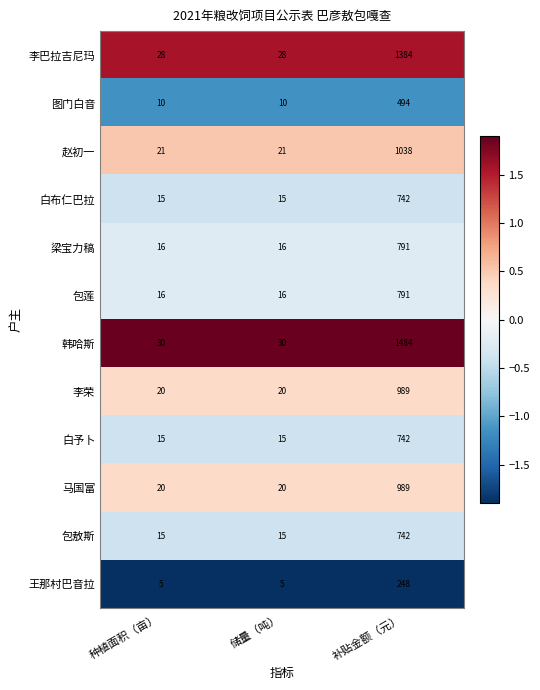

Is it true that 梁宝力稿 equals 5 at 种植面积（亩）?

False